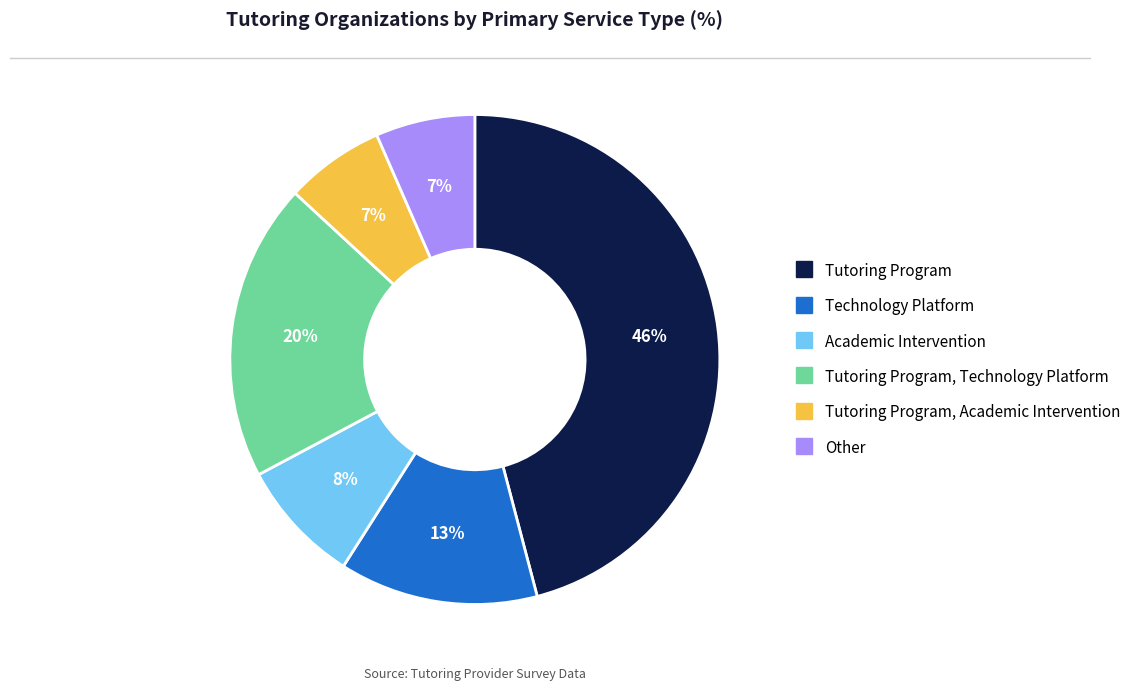

Is there any slice that represents more than half of the pie?

No